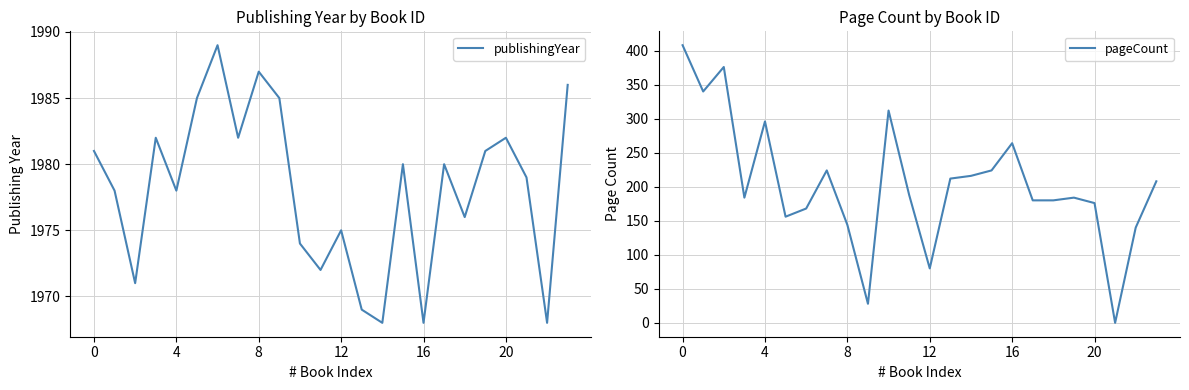

Is this an area chart (filled region under the line)?

No